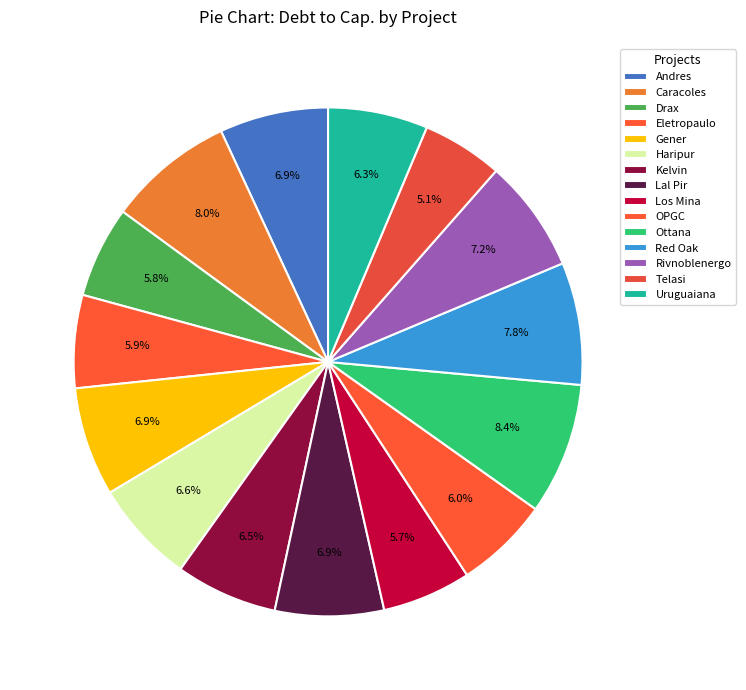

Count the number of slices in the pie.

15